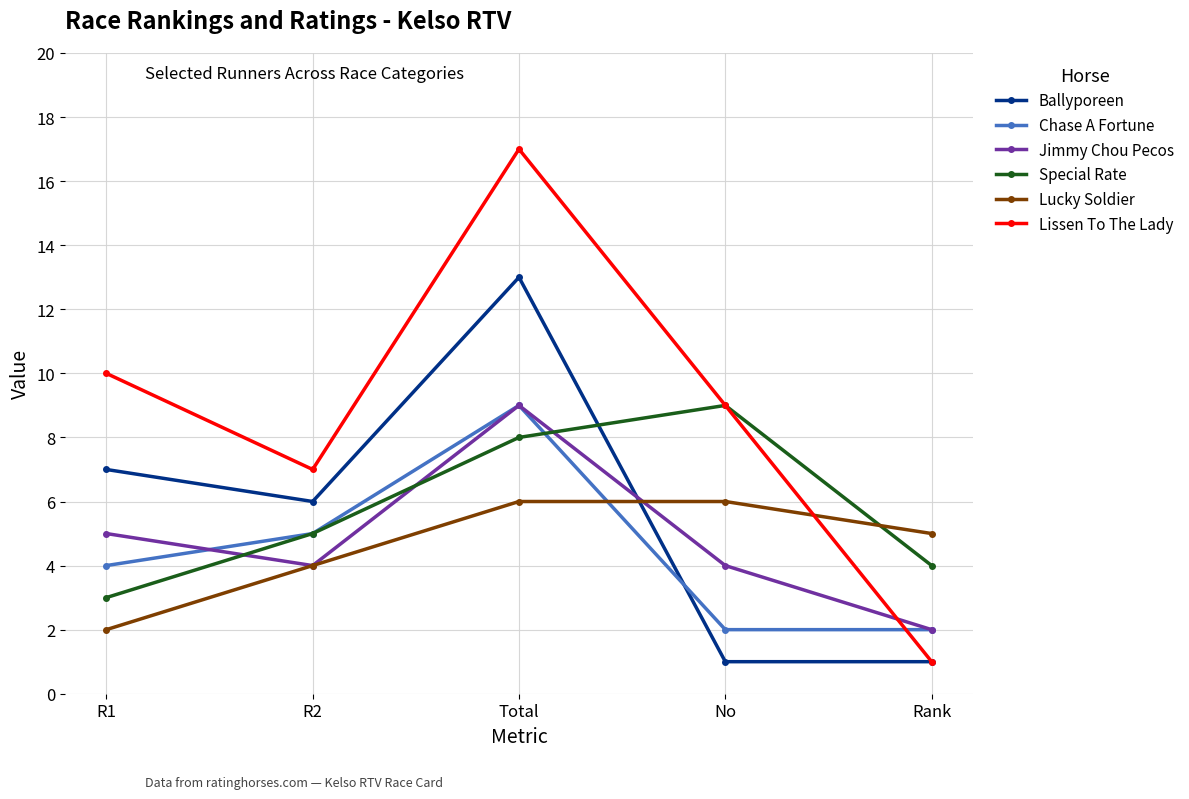

The Lucky Soldier series shows 9 at Total. True or false?

False